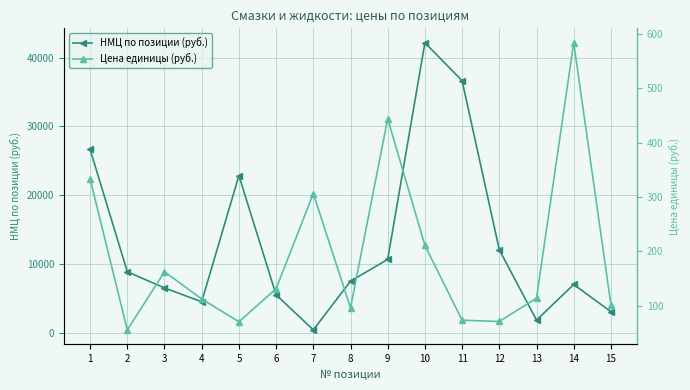

Reading left to right, extract all data points from this chart.

НМЦ по позиции (руб.): 26656.0	8859.2	6494.0	4495.2	22837.8	5507.4	398.1	7475.5	10655.8	42166.0	36635.0	12047.9	1821.1	7006.6	3055.2
Цена единицы (руб.): 333.2	55.4	162.3	112.4	70.3	131.2	306.2	95.8	444.0	210.8	73.3	70.9	113.8	583.9	101.8